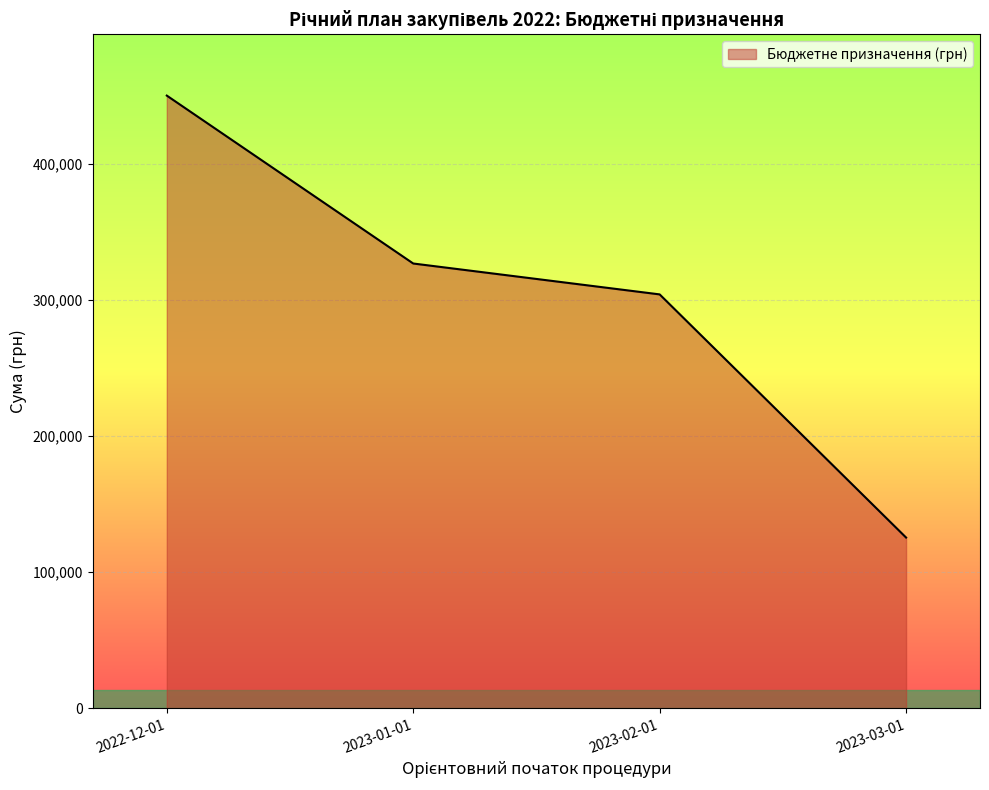

Which label corresponds to the largest value in the chart?

2022-12-01